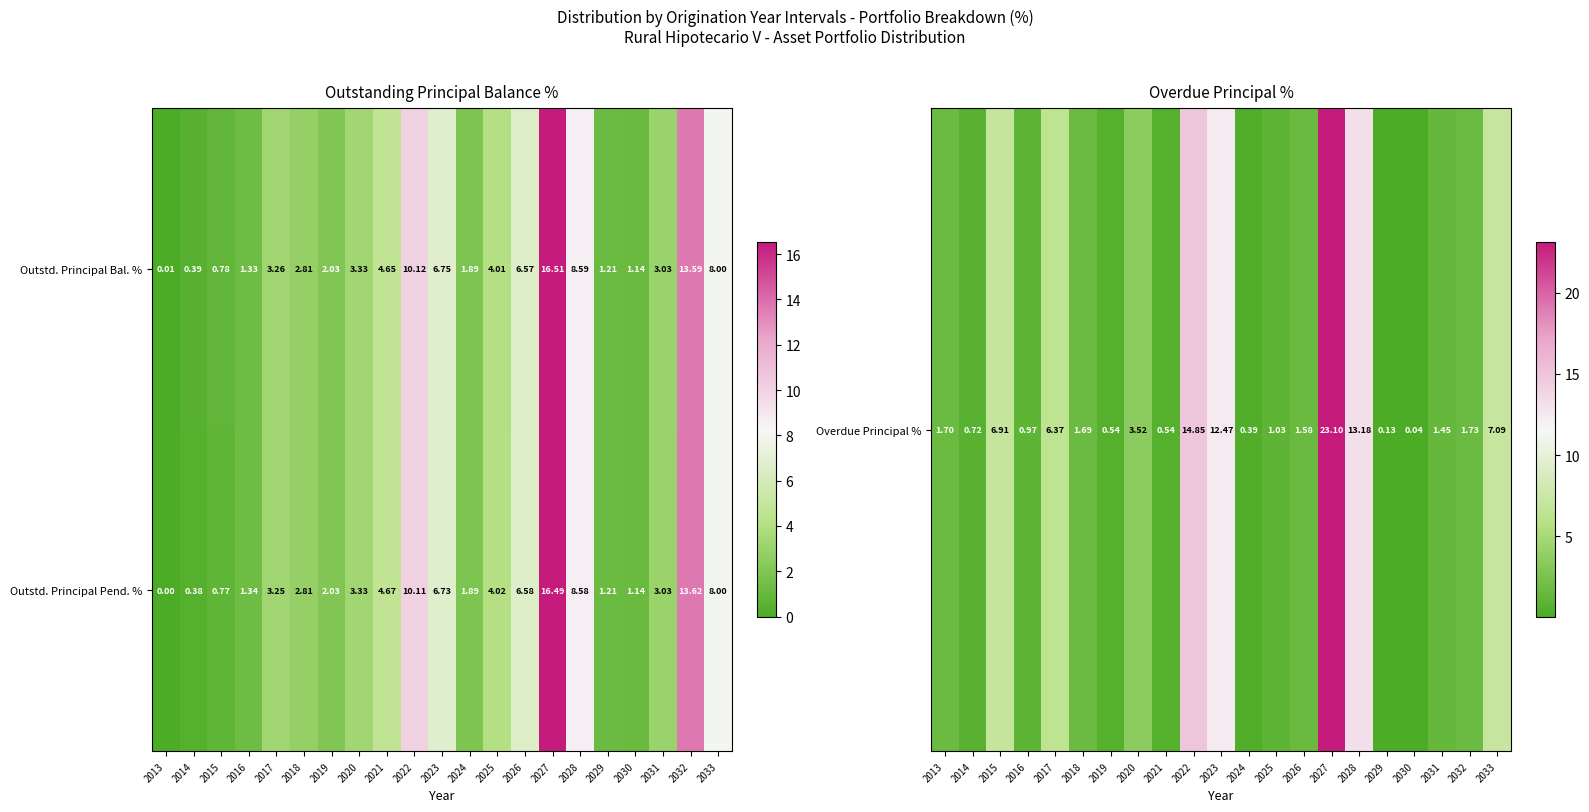

Rank the series by their maximum value, from highest to lowest.

Outstd. Principal Bal. %, Outstd. Principal Pend. %